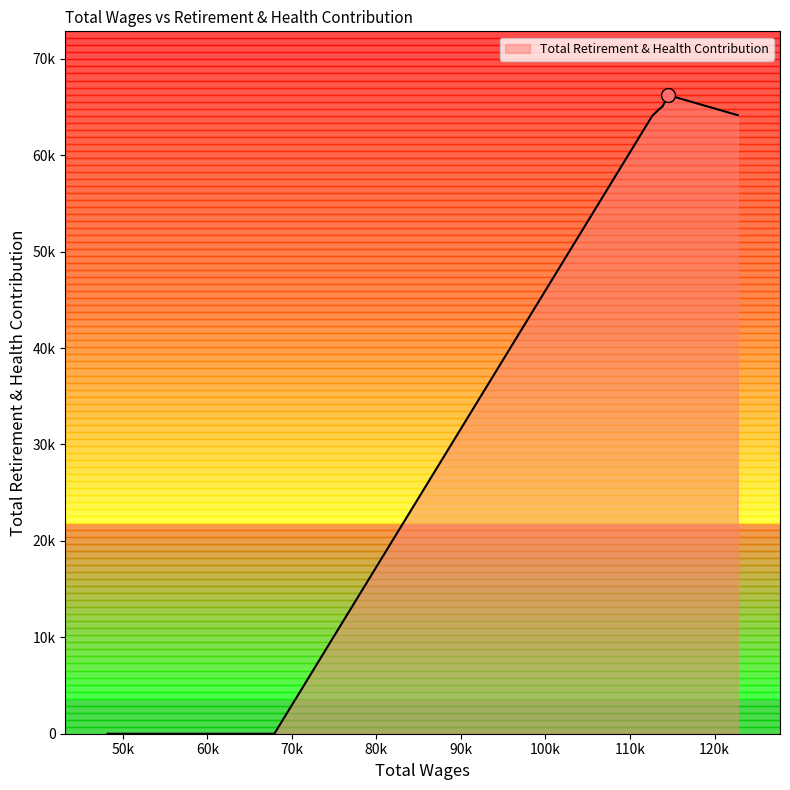

Does the chart have visible grid lines?

No